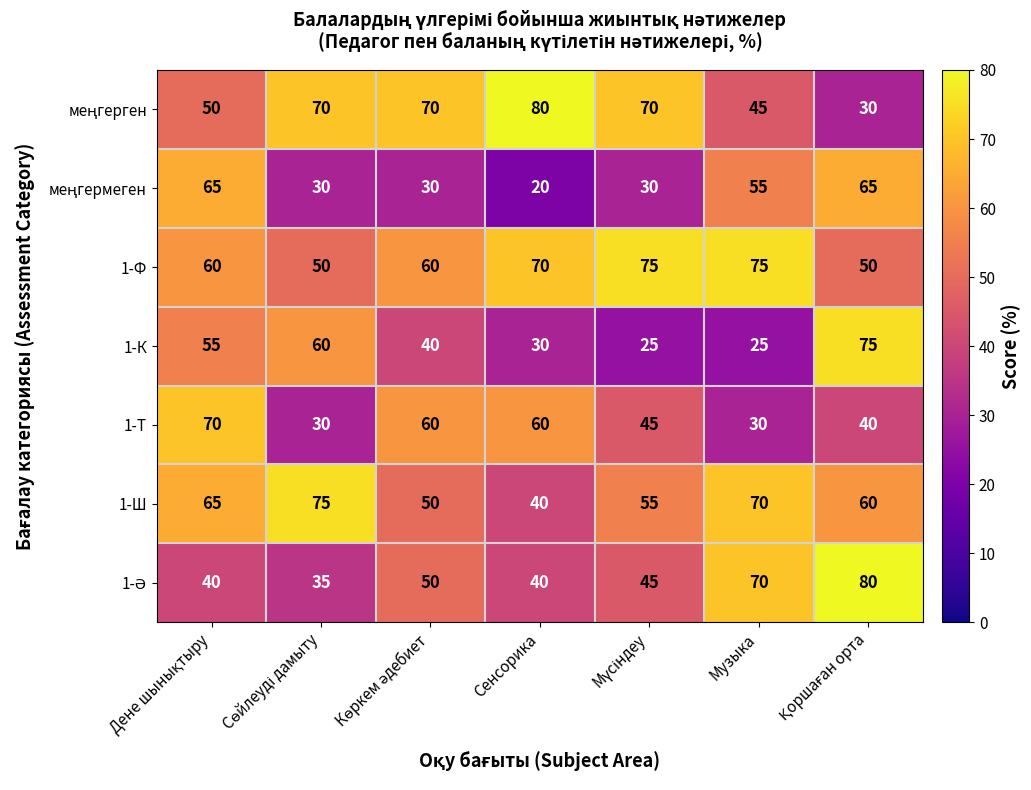

Is it true that 1-Ш equals 70 at Музыка?

True